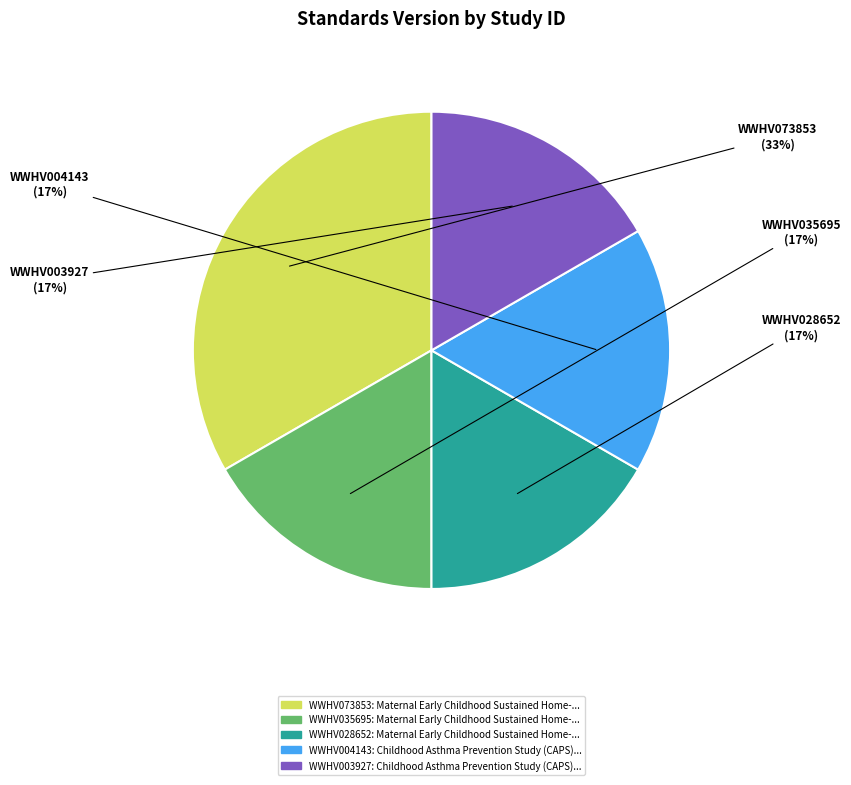

Does any single category account for the majority?

No